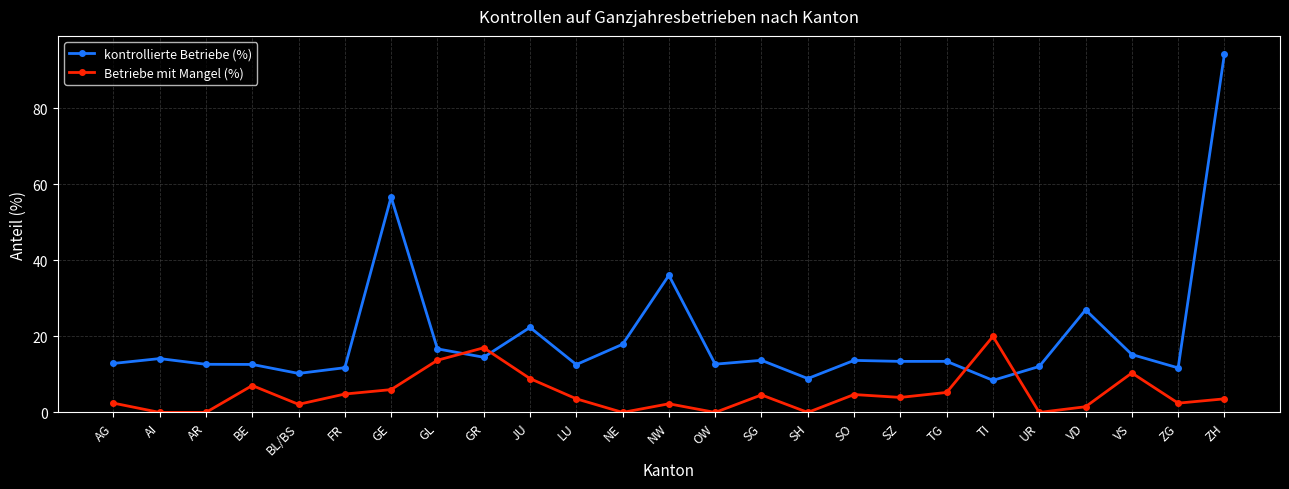

What is the approximate value of Betriebe mit Mangel (%) at BE?

7.1